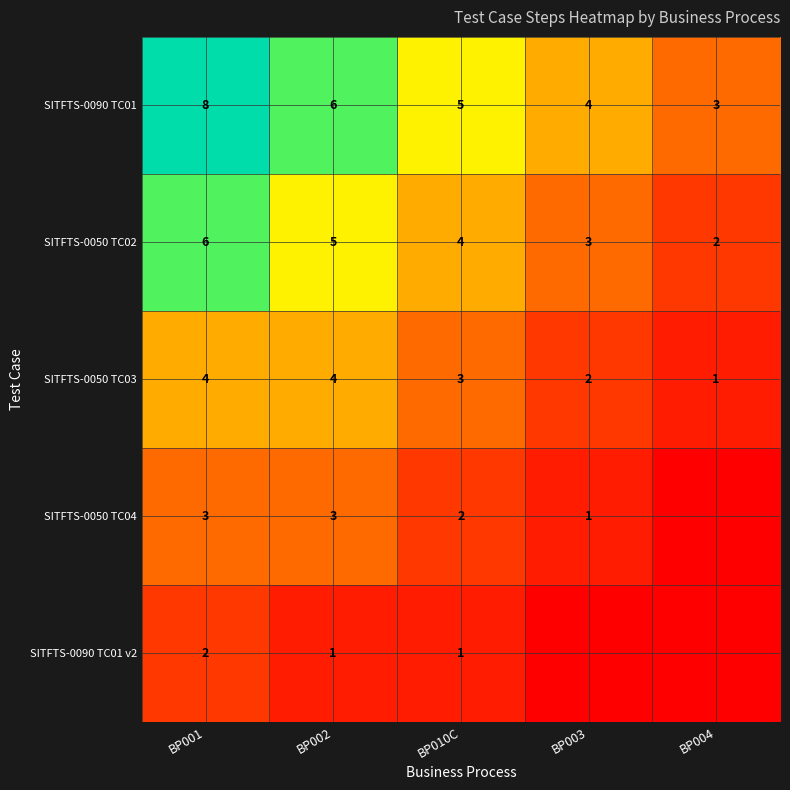

Count the SITFTS-0090 TC01 values in the range 4 to 6.

3